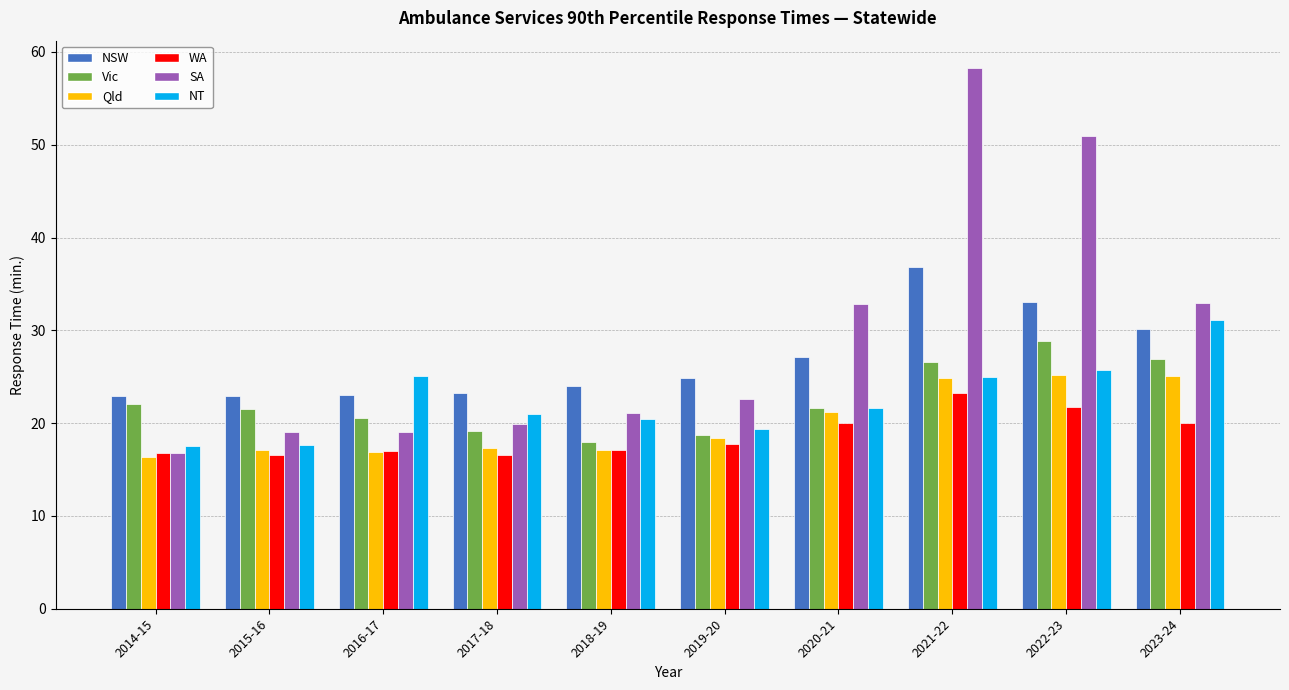

What are all the series names shown in the legend?

NSW, Vic, Qld, WA, SA, NT